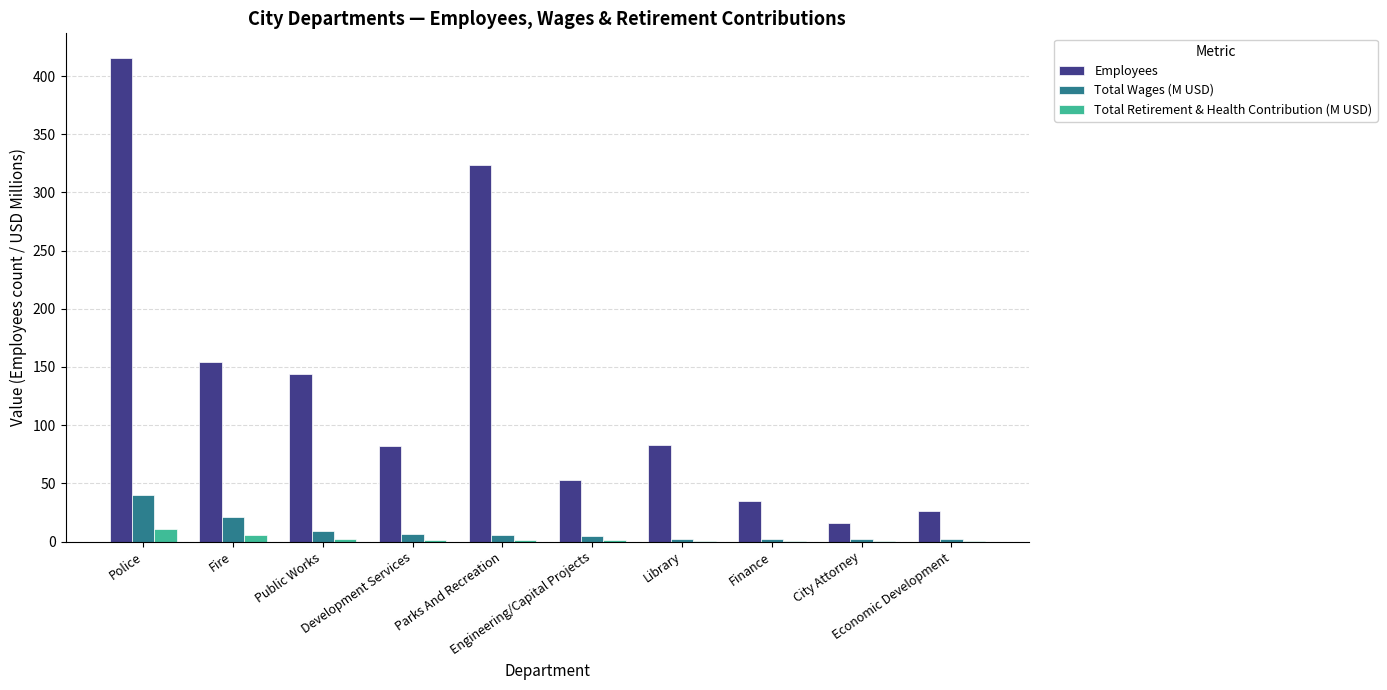

How many categories are shown in the chart?

10